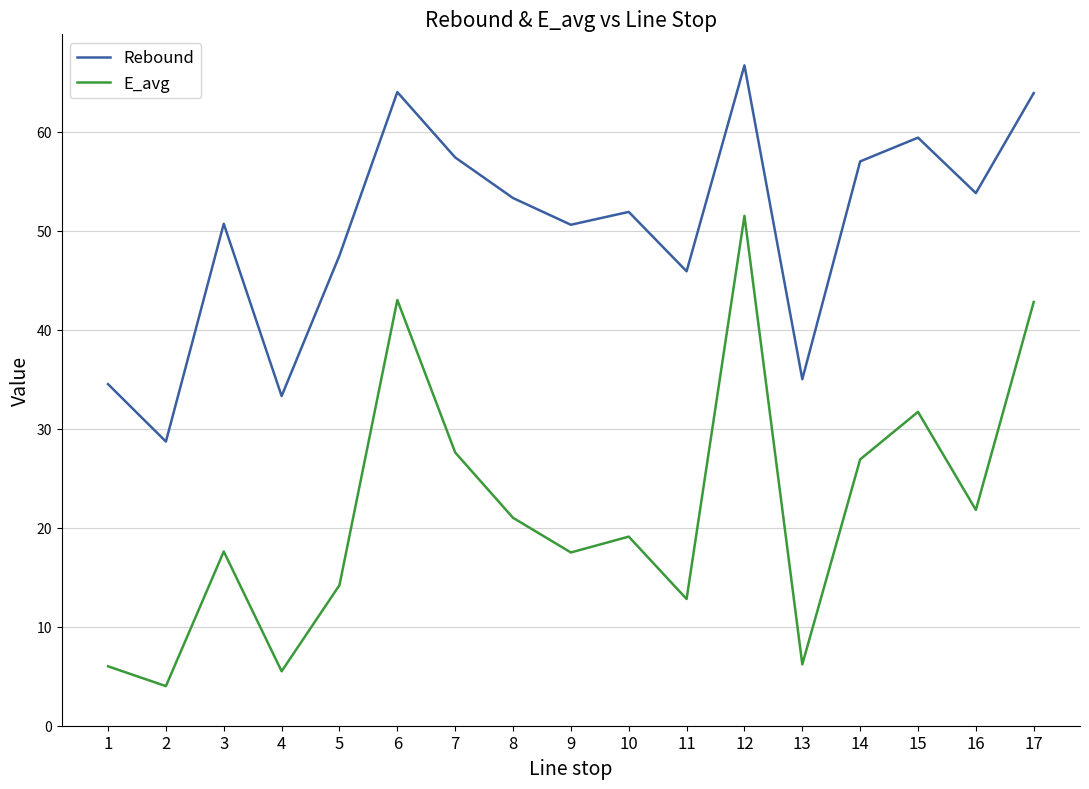

Which label corresponds to the largest value in the chart?

12